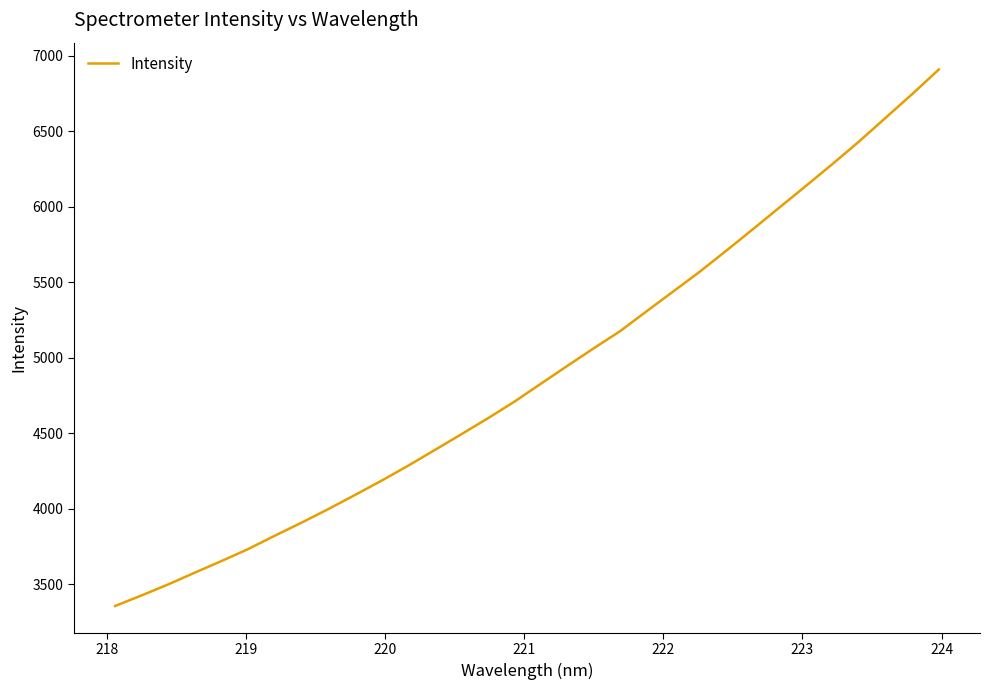

True or false: the data has more than 0 interior local peaks.

False